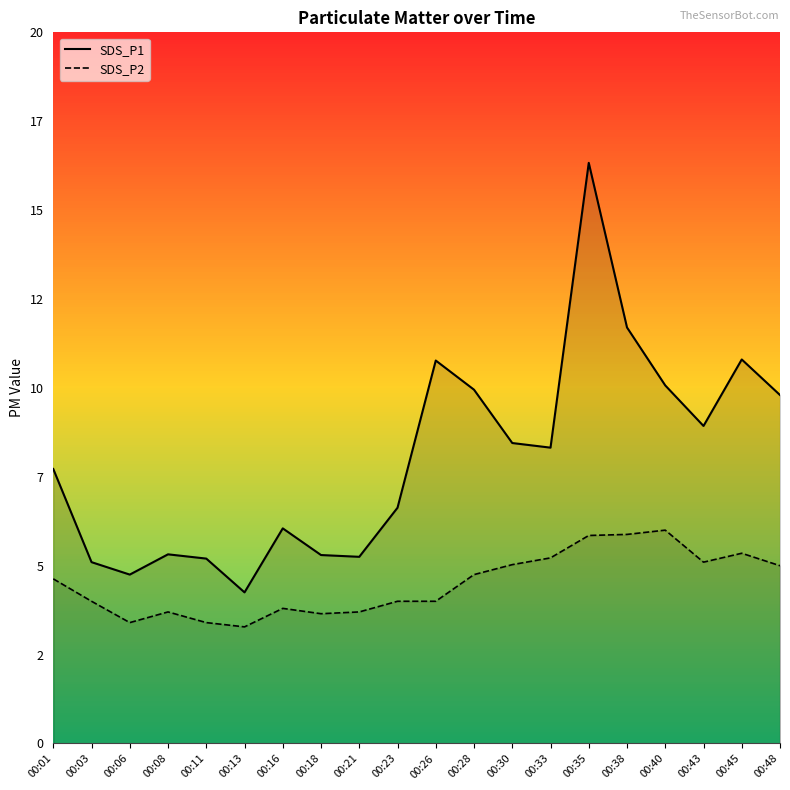

What is the maximum value shown in the chart?

16.3